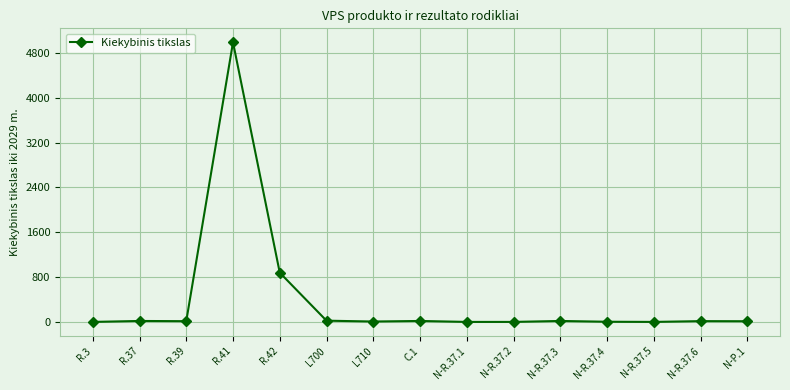

At which category does the chart reach its peak across all series?

R.41